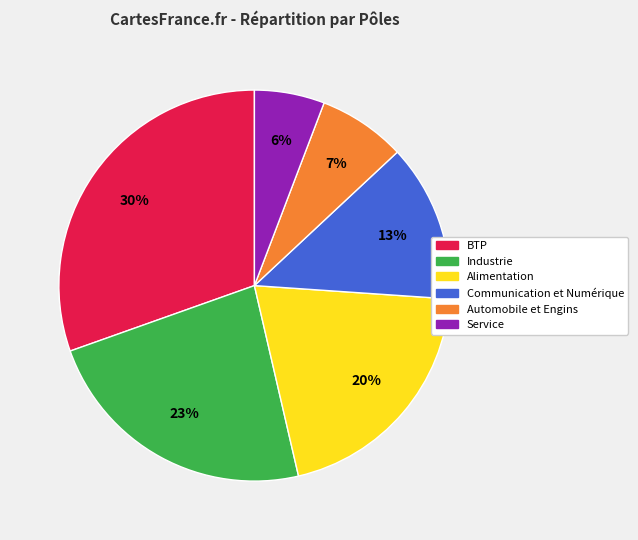

Which category has the smallest portion of the pie?

Service